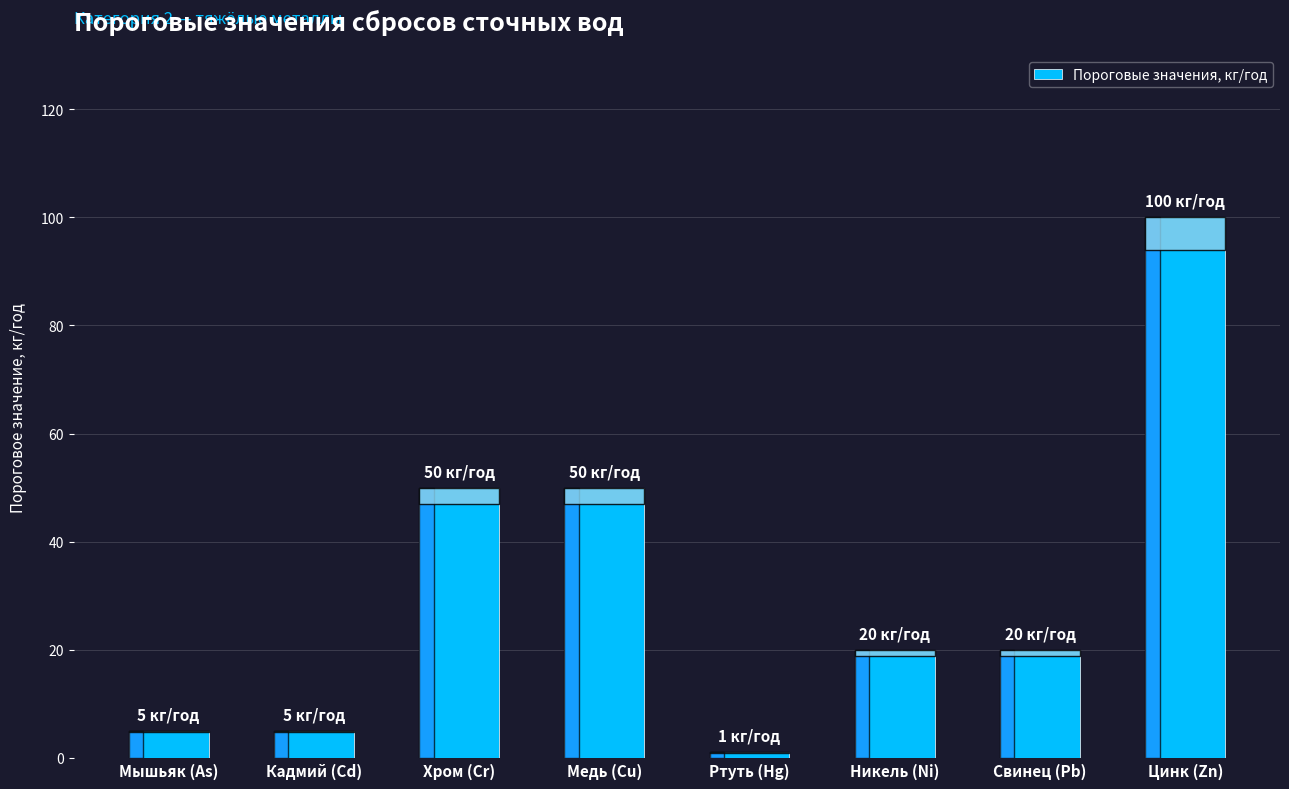

What is the sum of the values at Кадмий (Cd) and Мышьяк (As)?

10